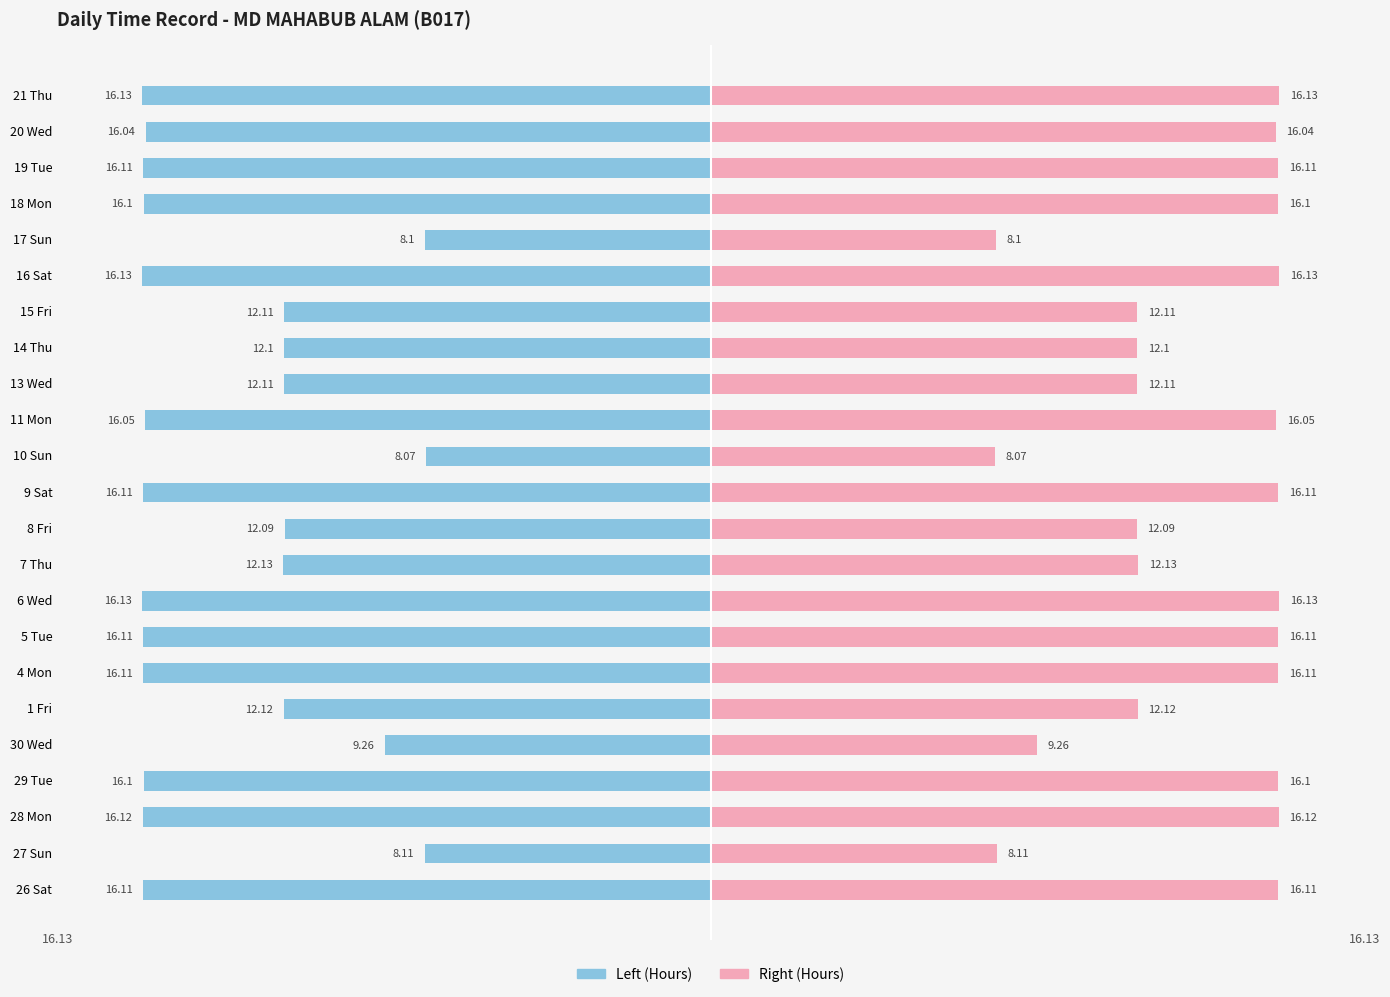

Count the number of categories in the chart.

23